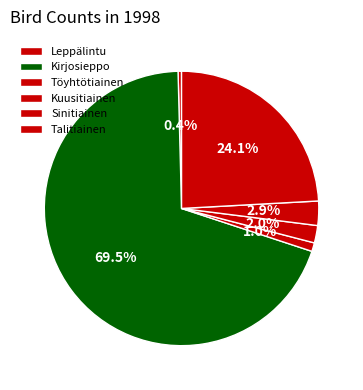

To the nearest percent, what percentage of the pie is Kuusitiainen?

2%